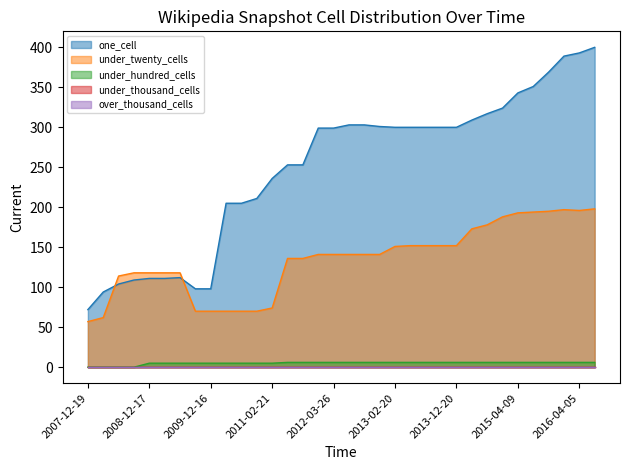

How many intersections are there between under_twenty_cells and one_cell?

2